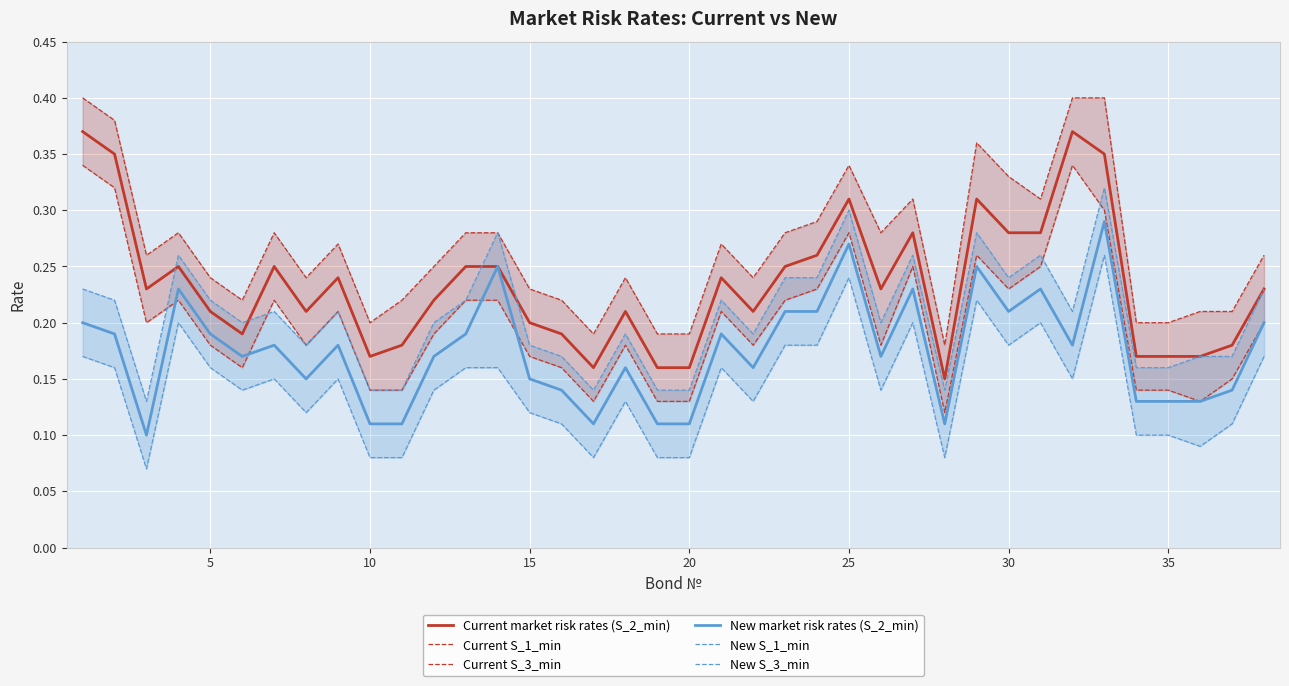

Is this an area chart (filled region under the line)?

No